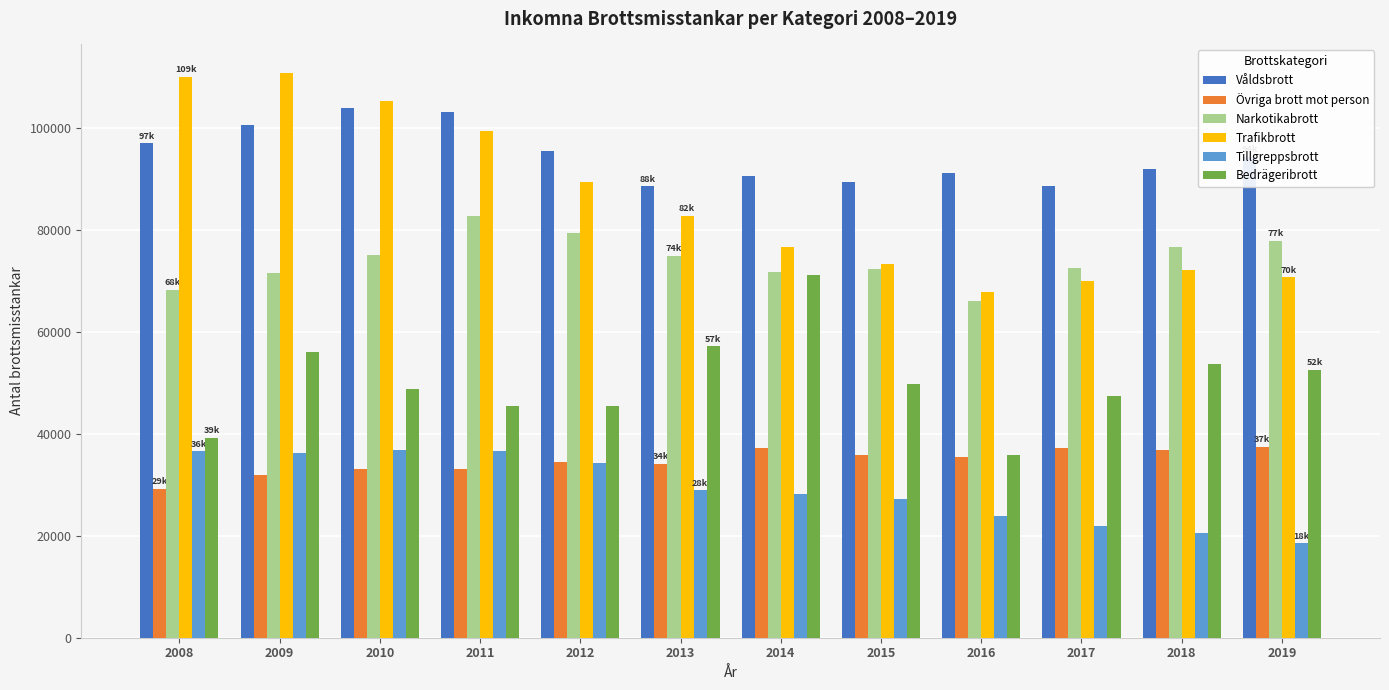

What is the sum of all Våldsbrott values?

1134670